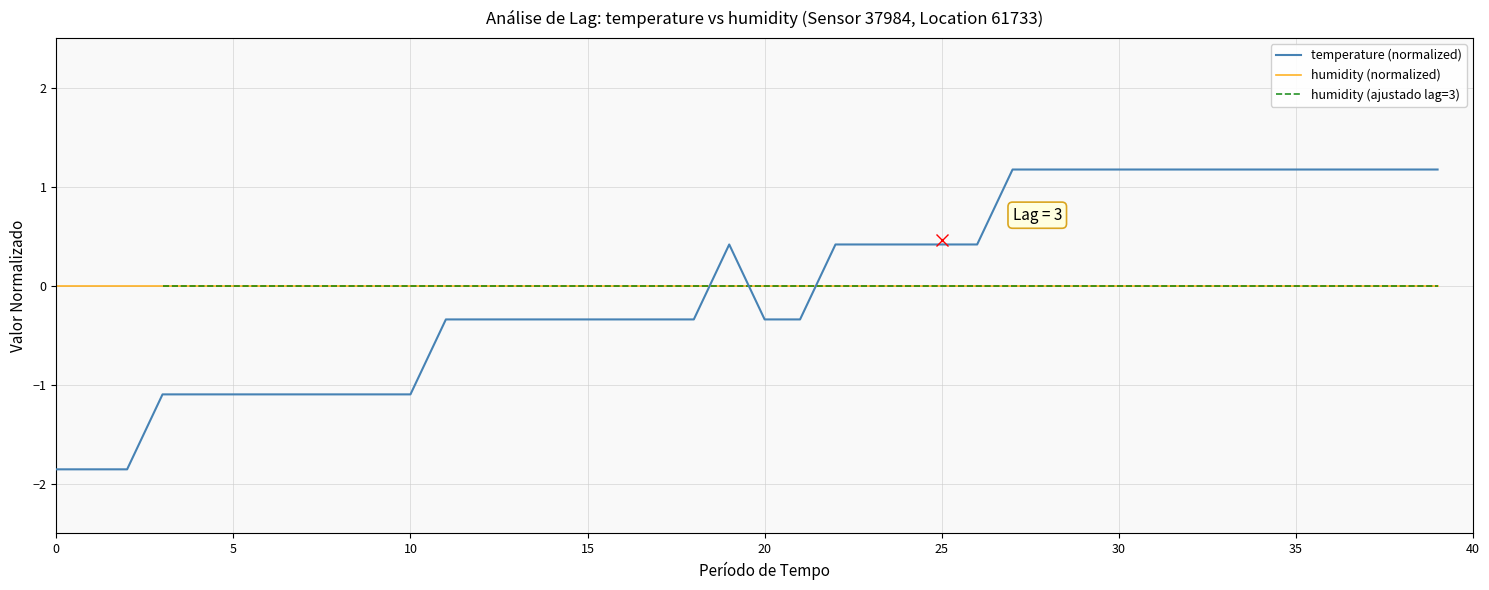

At which category does temperature (normalized) reach its first local peak?

19